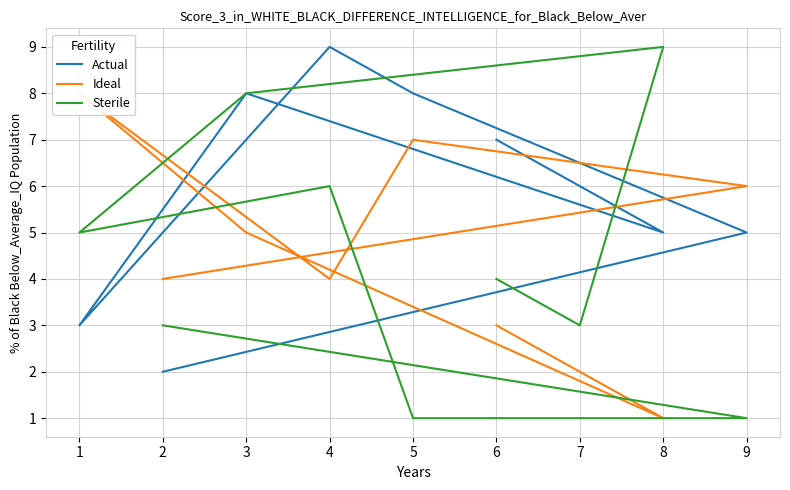

Is the value of Sterile at 4 greater than the value of Actual at 5?

No